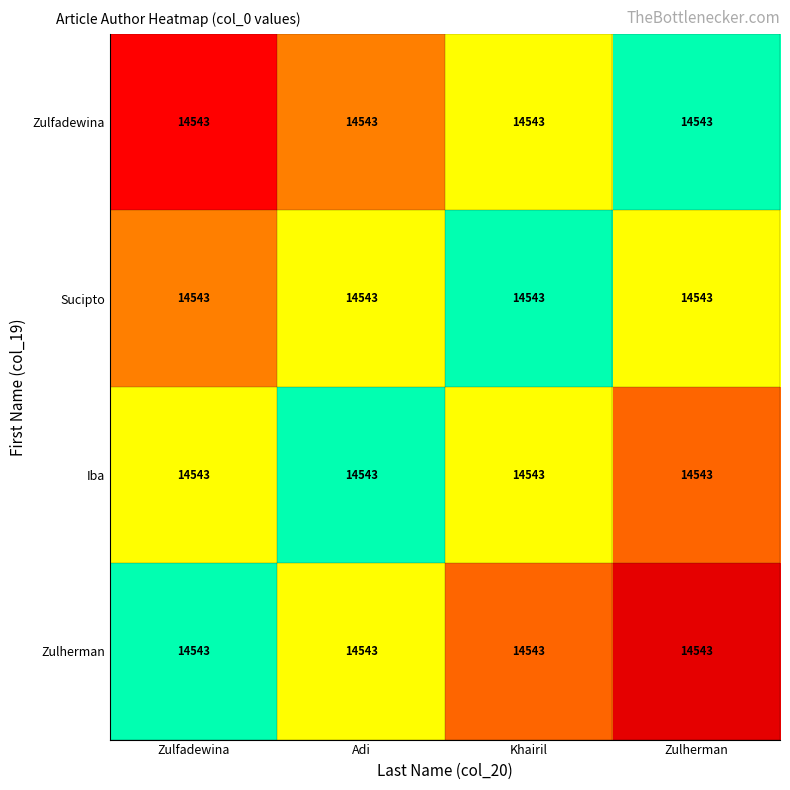

List the labels in order of Sucipto value, largest first.

Zulherman, Khairil, Adi, Zulfadewina